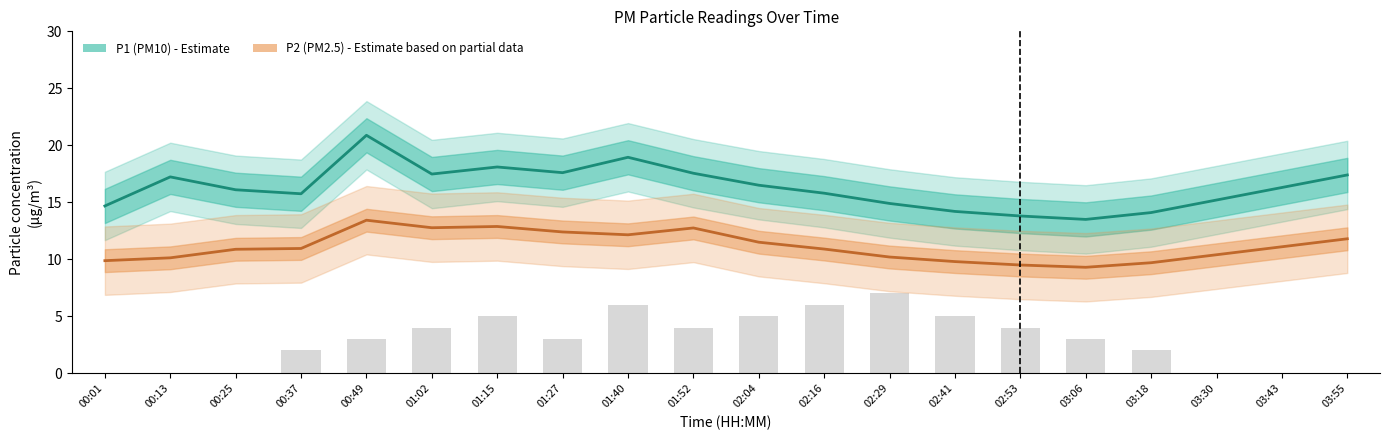

Where does the P1 series first go above 16?

00:13